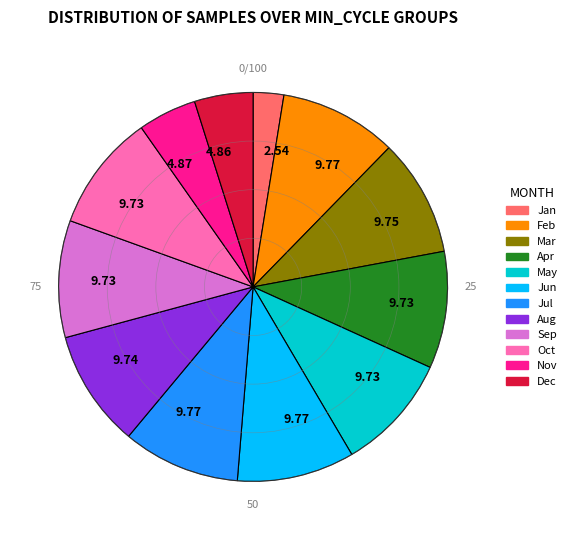

Is there any slice that represents more than half of the pie?

No